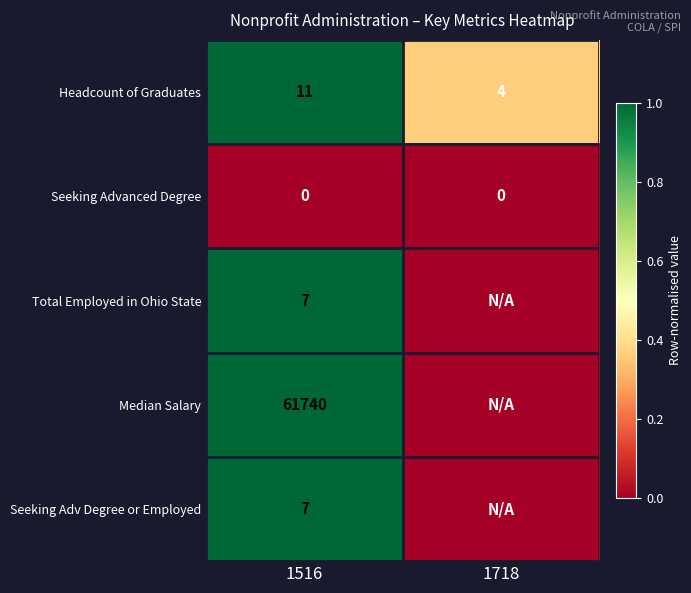

What is the sum of the Headcount of Graduates values at 1718 and 1516?

15